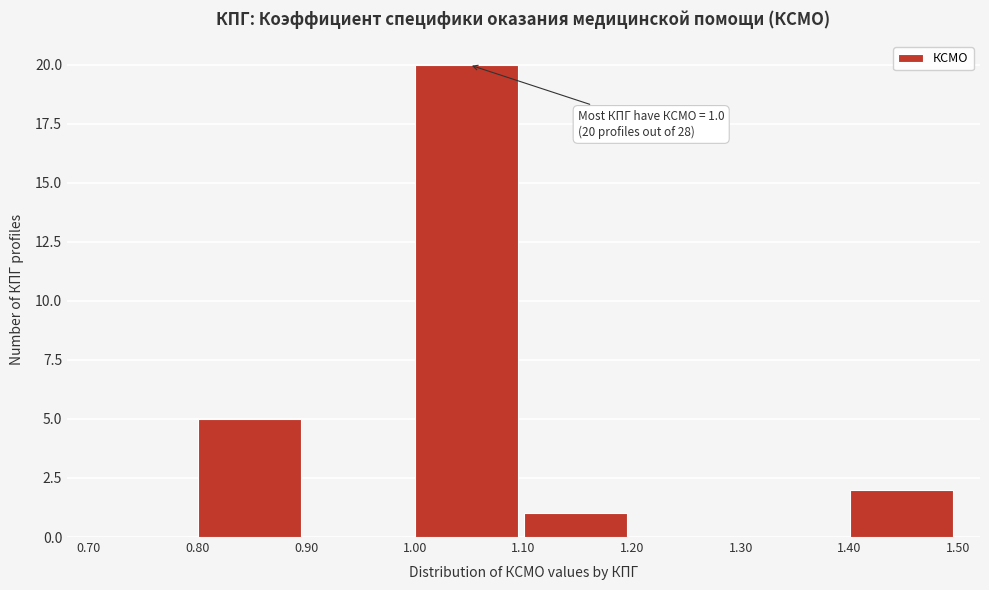

Which range on the x-axis has the tallest bar?

1.00 to 1.10